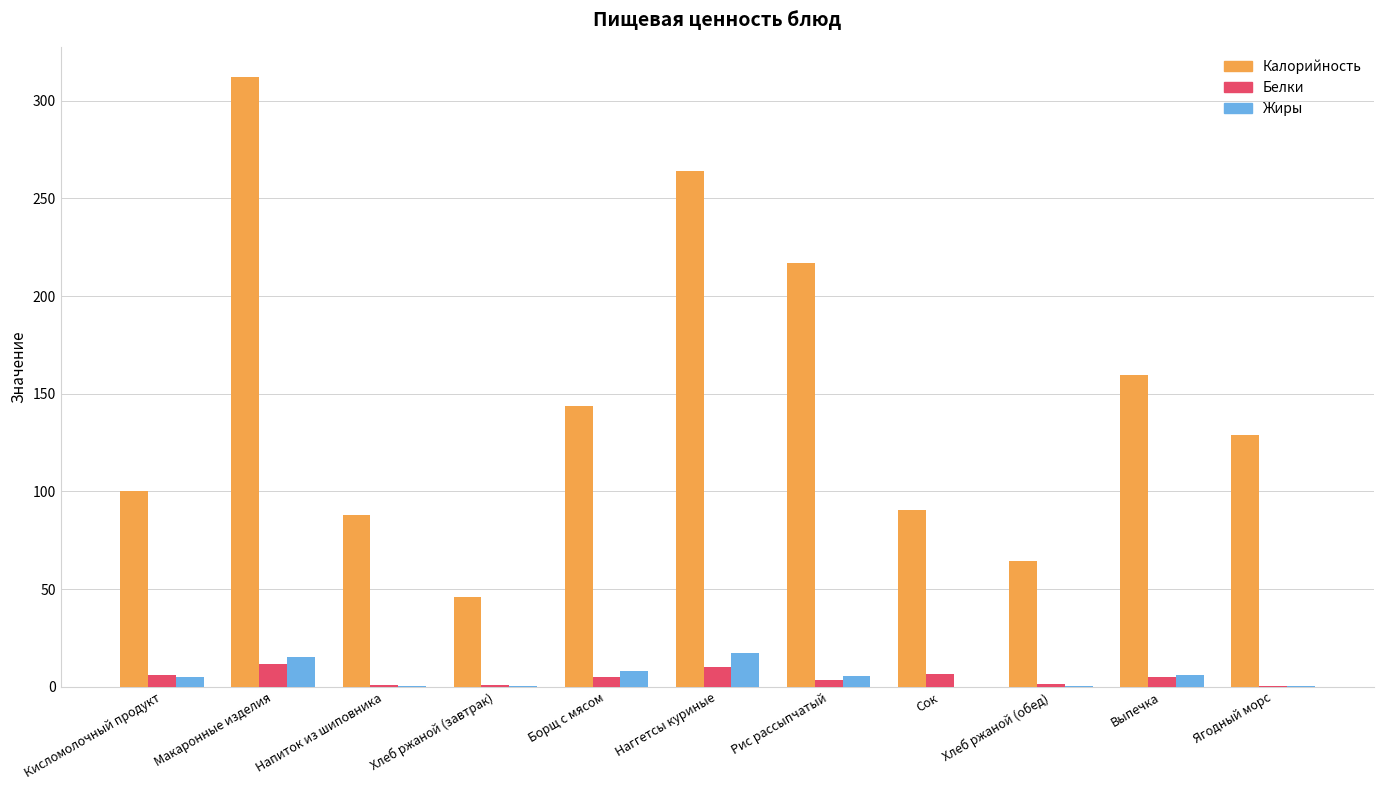

The value of Белки at Хлеб ржаной (обед) is 1.6. True or false?

True